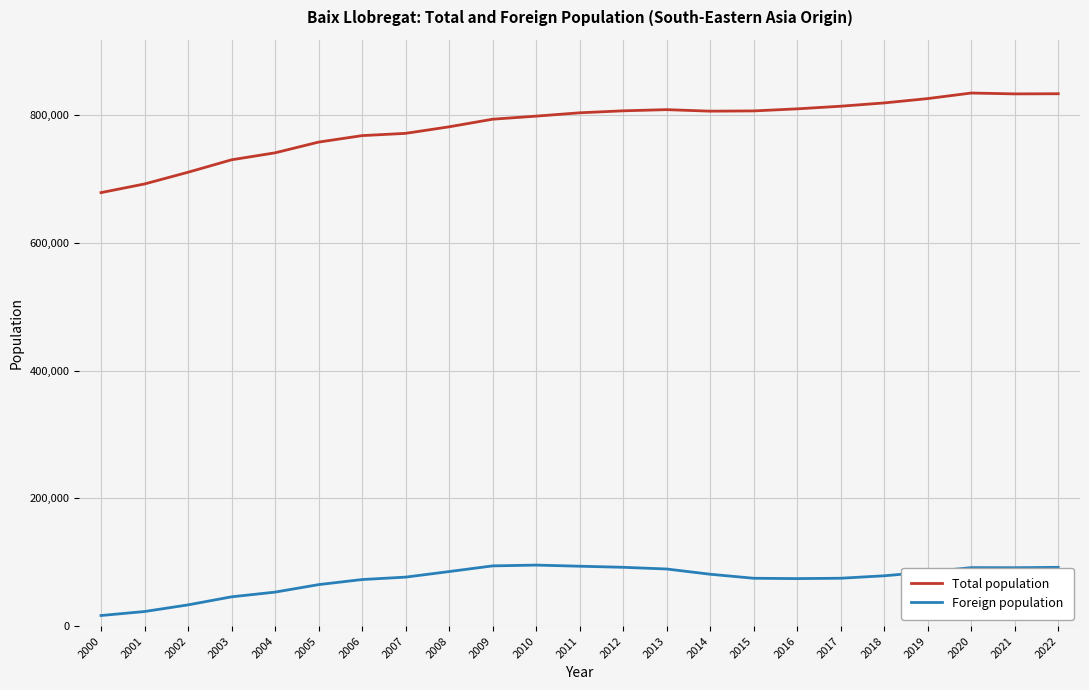

Which series has the widest spread of values?

Total population